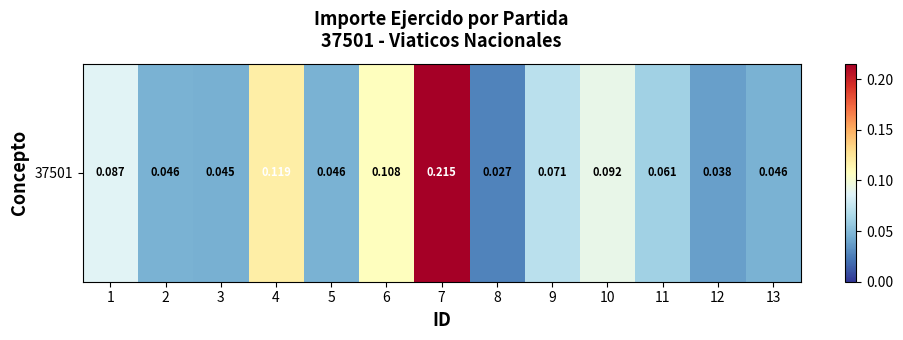

Rank the categories by value from highest to lowest.

7, 4, 6, 10, 1, 9, 11, 13, 2, 5, 3, 12, 8